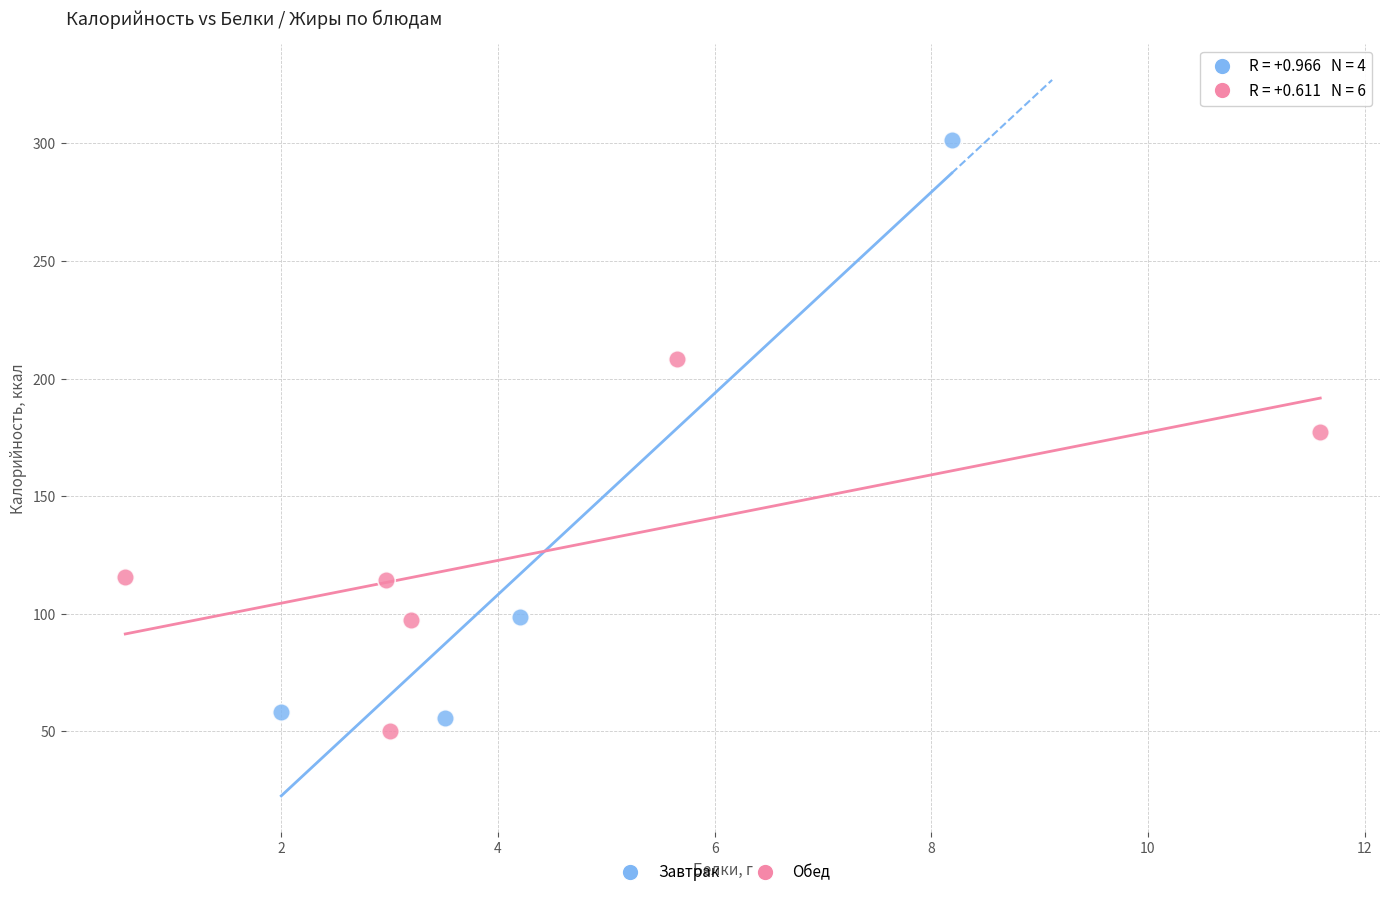

Which series has the widest spread of Y values?

Завтрак